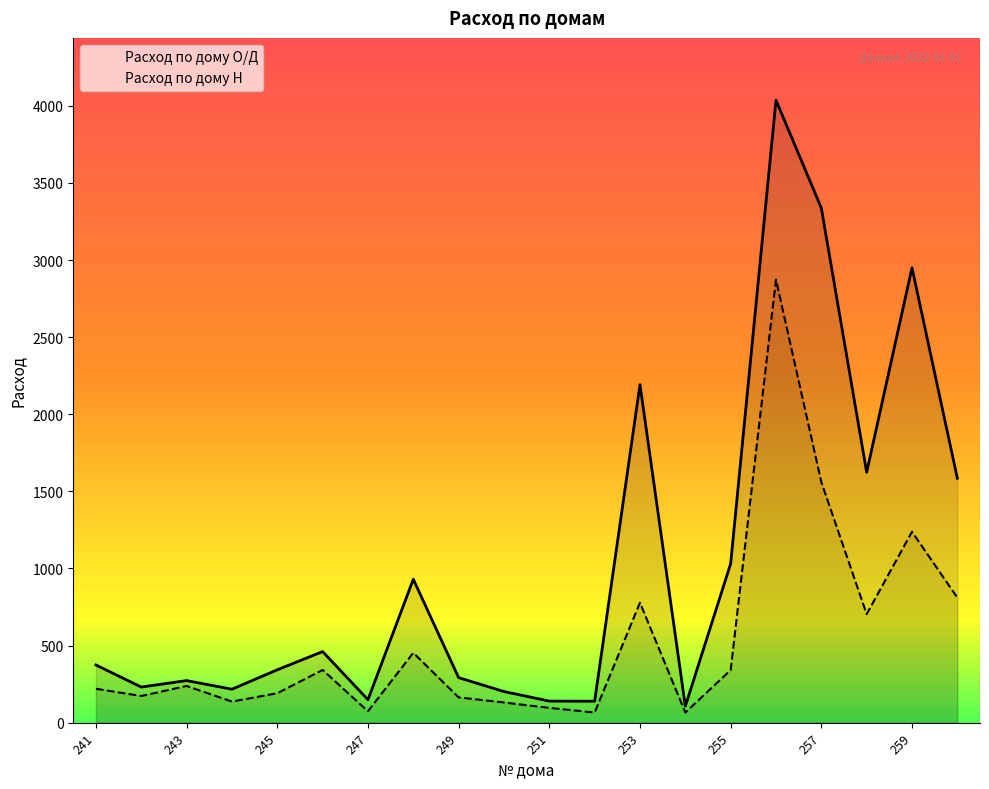

How many data points in Расход по дому Н are above 238?

9